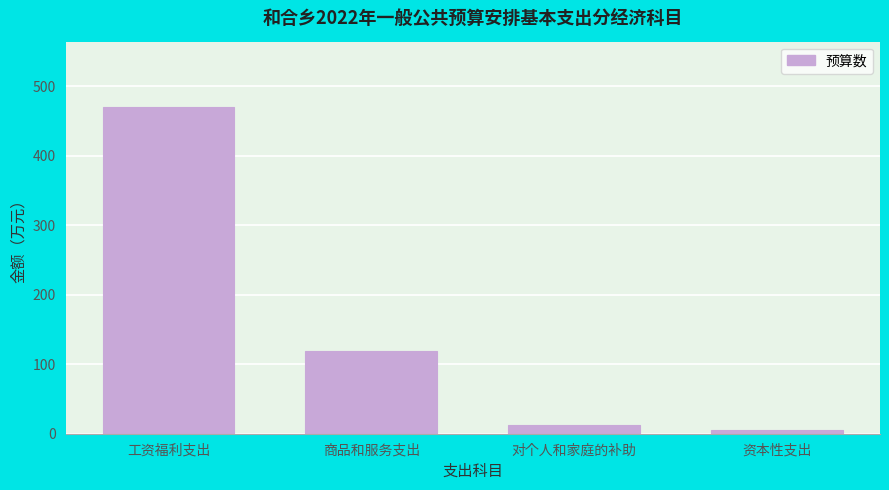

Reading right to left, list all the values displayed in this chart.

资本性支出=5.1	对个人和家庭的补助=13.2	商品和服务支出=119.6	工资福利支出=470.3